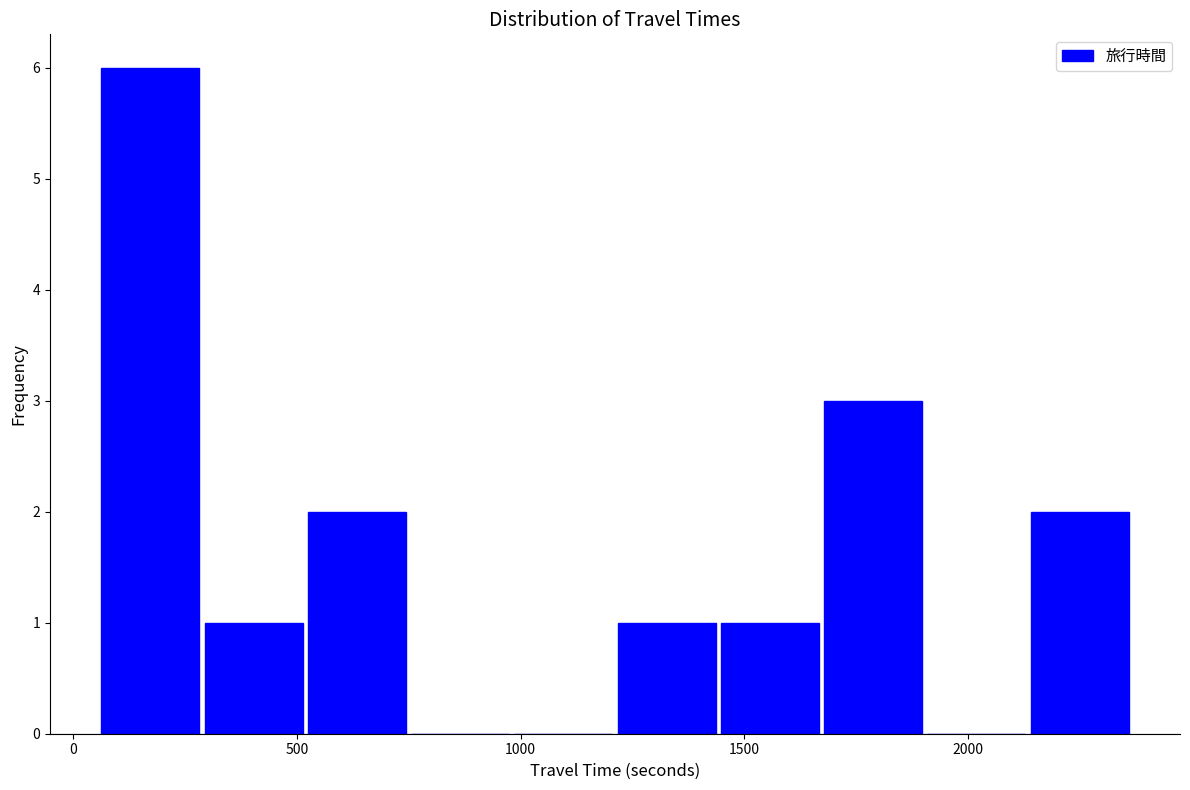

Over which range of the x-axis is the bar tallest?

50 to 300